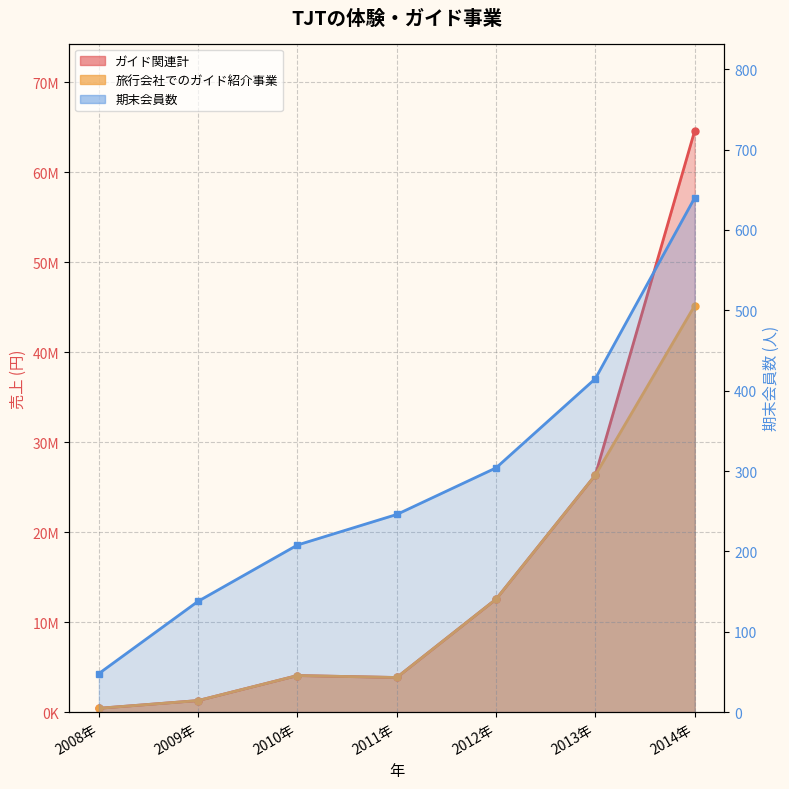

Rank the categories by 旅行会社でのガイド紹介事業 value from lowest to highest.

2008年, 2009年, 2011年, 2010年, 2012年, 2013年, 2014年